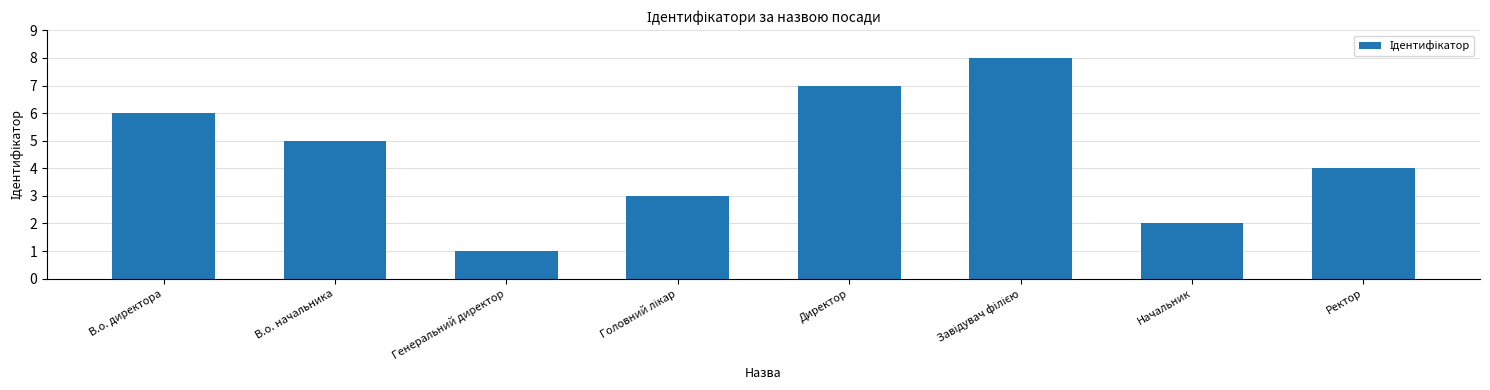

What is the smallest value displayed?

1